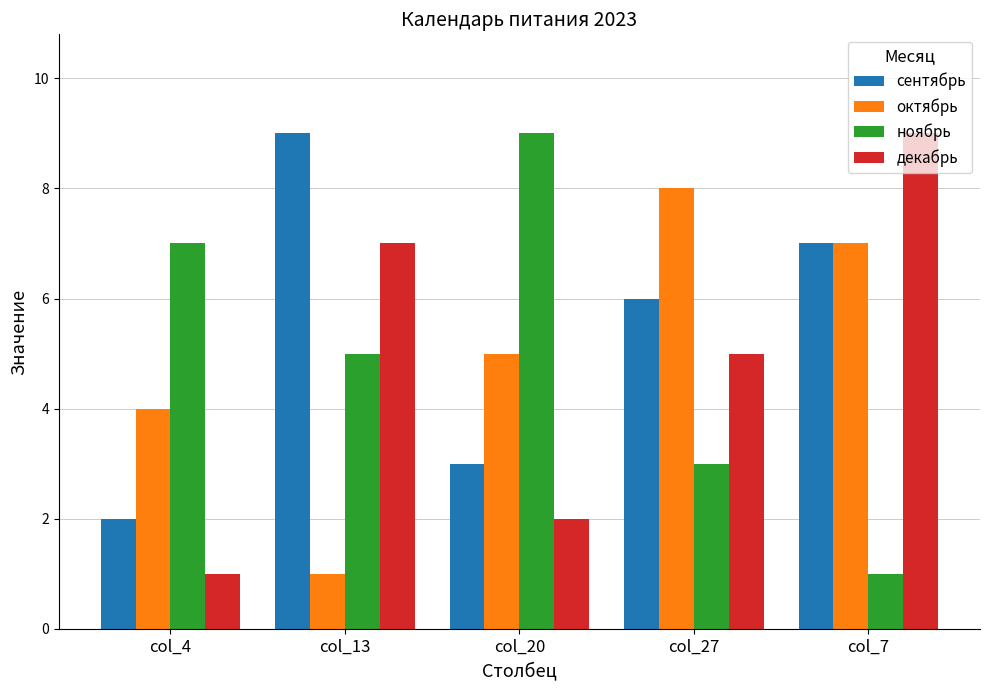

List the labels in order of декабрь value, smallest first.

col_4, col_20, col_27, col_13, col_7